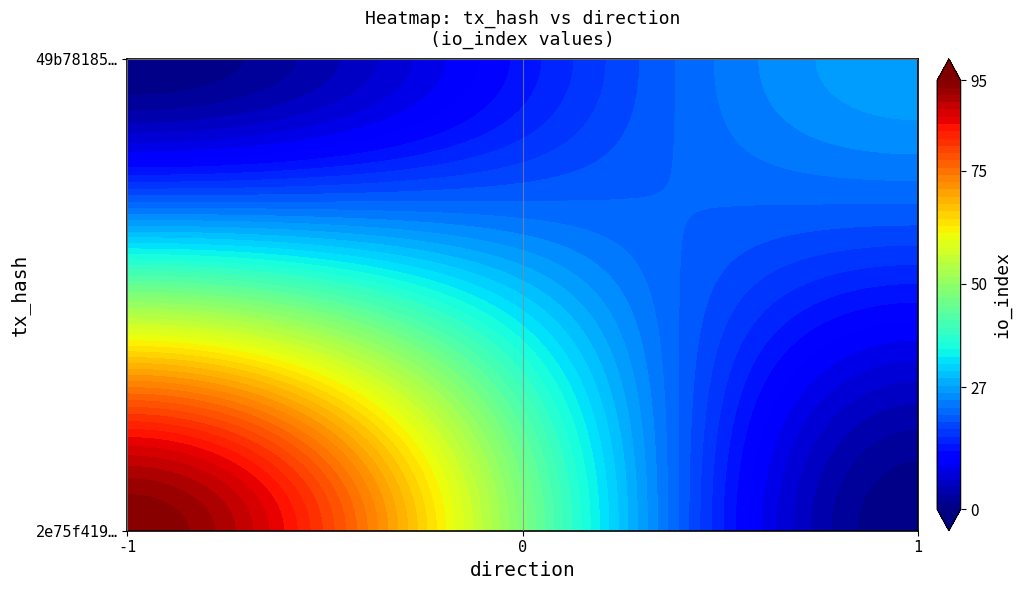

What is the sum of all 2e75f41977366df69057ae92ebd82fd124939bb values?

94